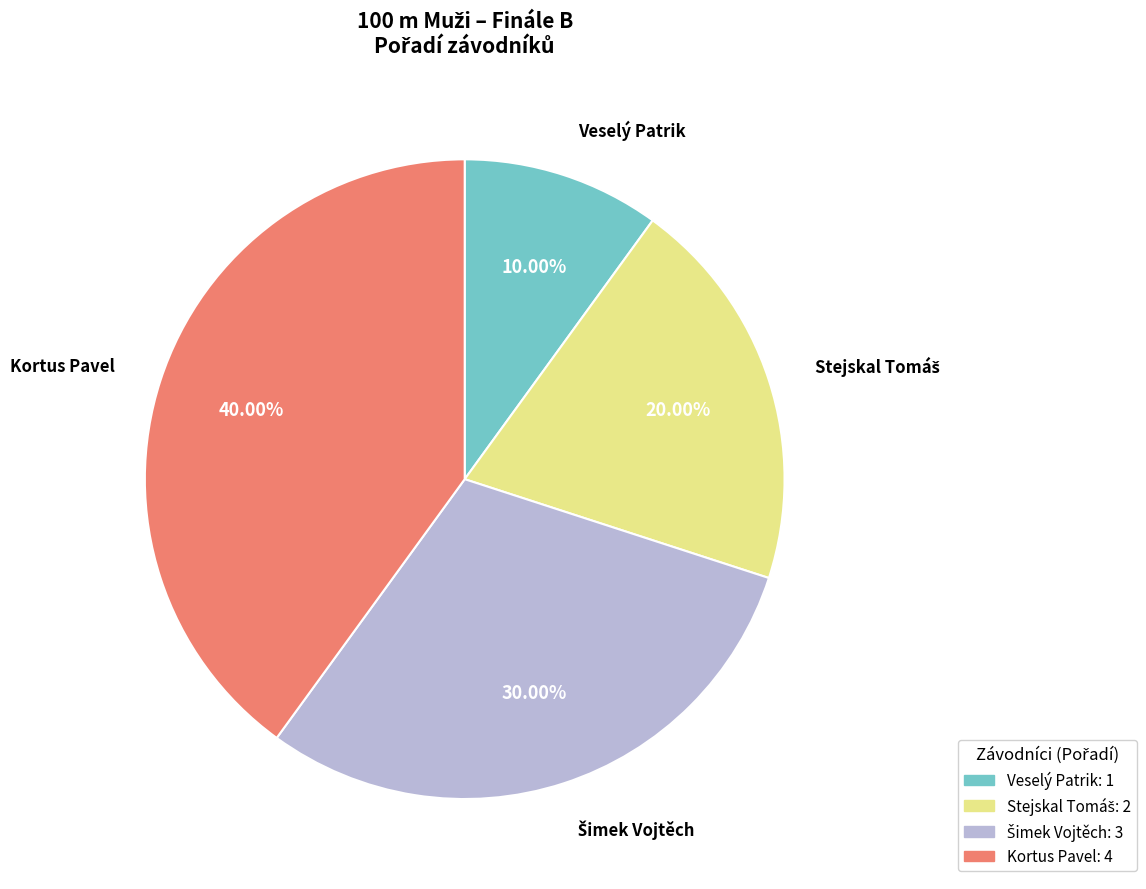

What percentage do Kortus Pavel and Veselý Patrik together represent?

50.0%